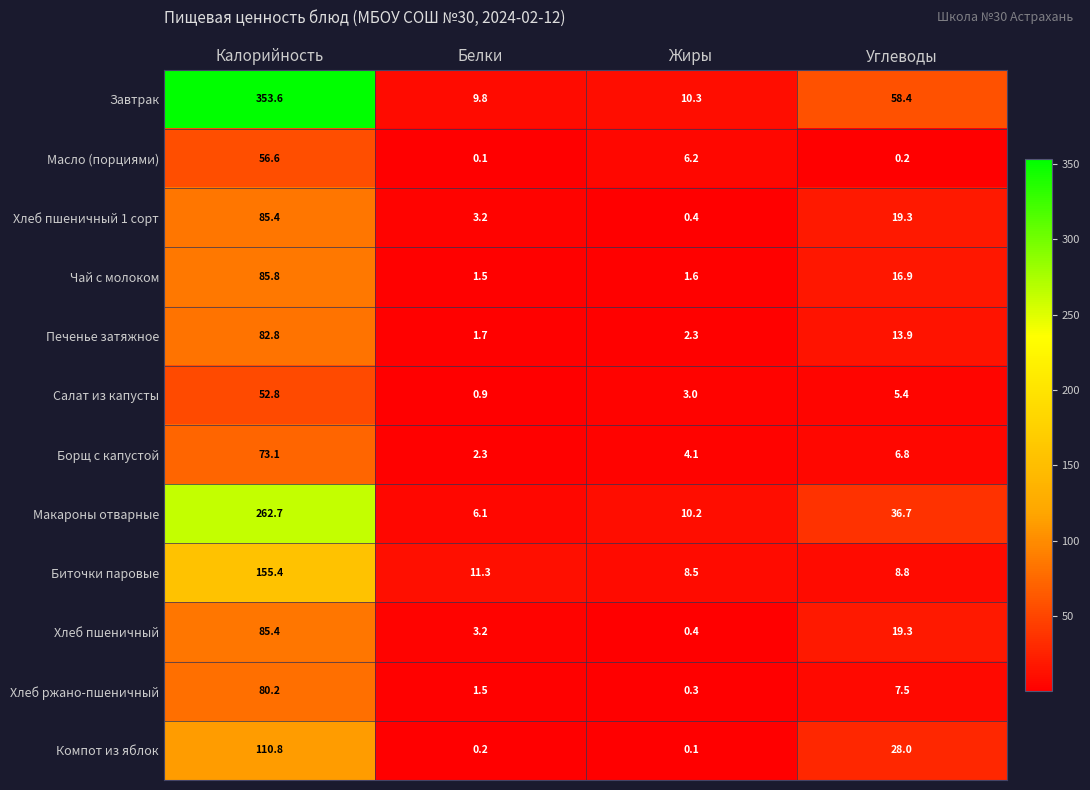

At how many categories does at least one series exceed 87?

1